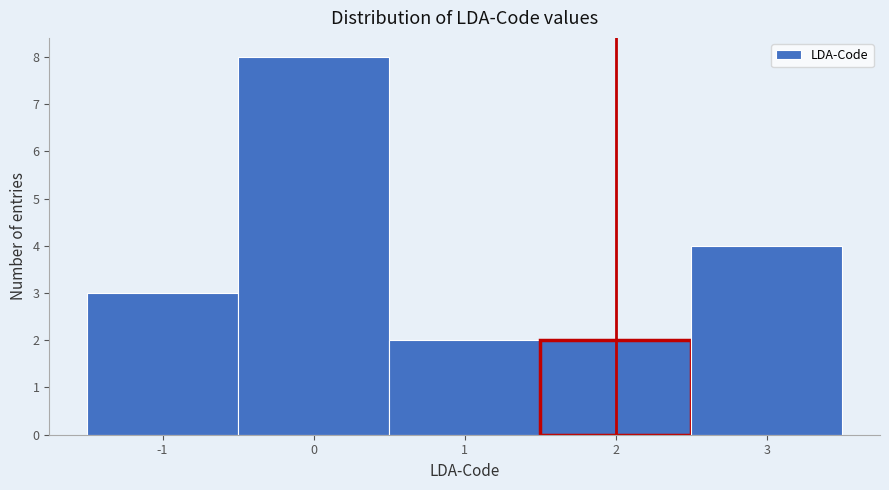

Over which range of the x-axis is the bar tallest?

-0.5 to 0.5